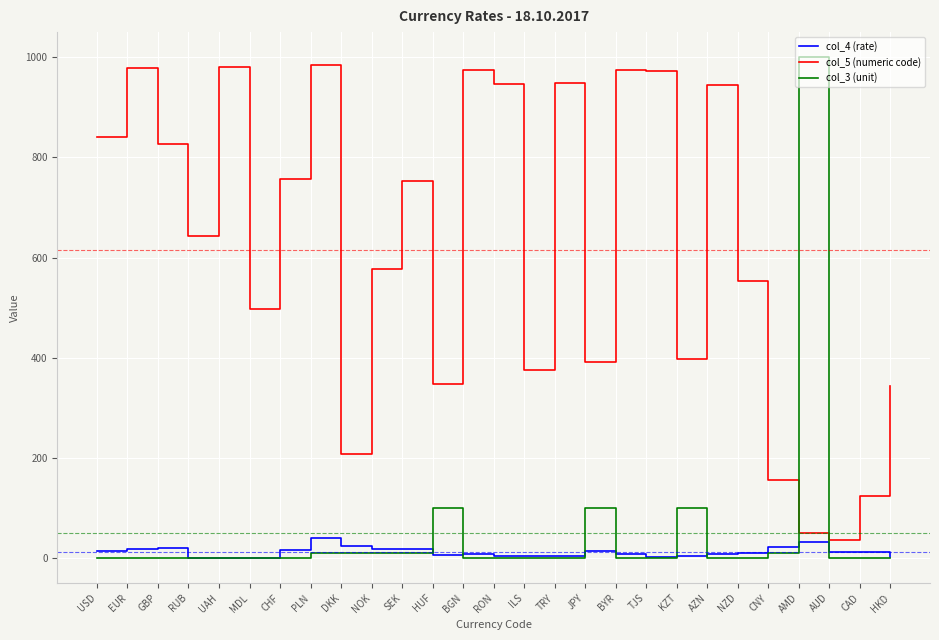

What is the approximate value of col_3 (unit) at RON?

1.0